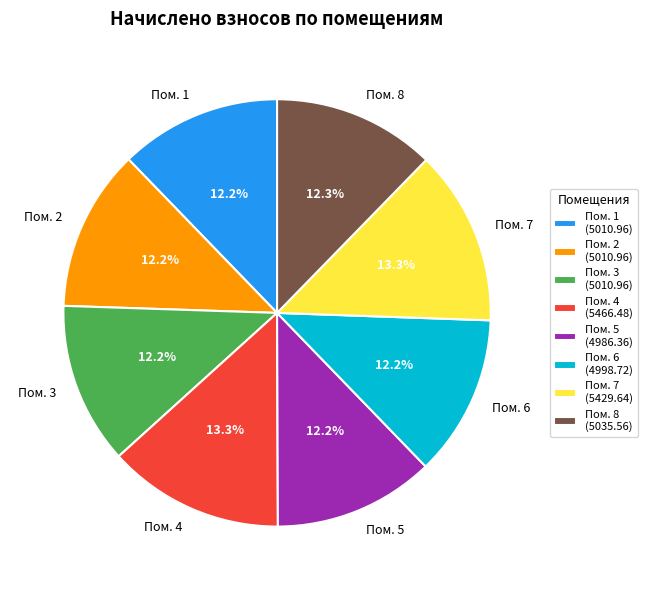

To the nearest percent, what is the difference between the largest and smallest slice percentages?

1%